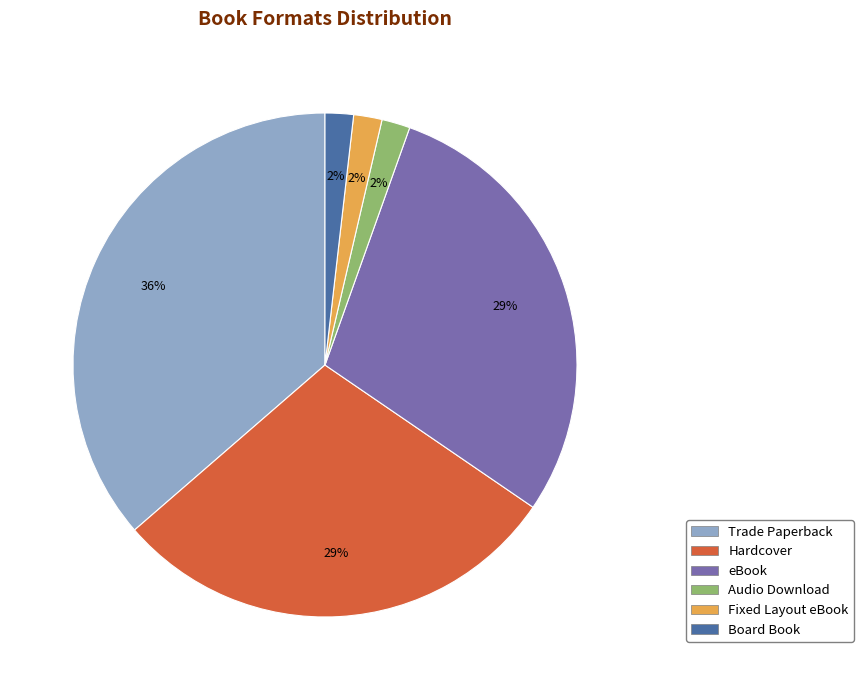

Which slice is the largest?

Trade Paperback